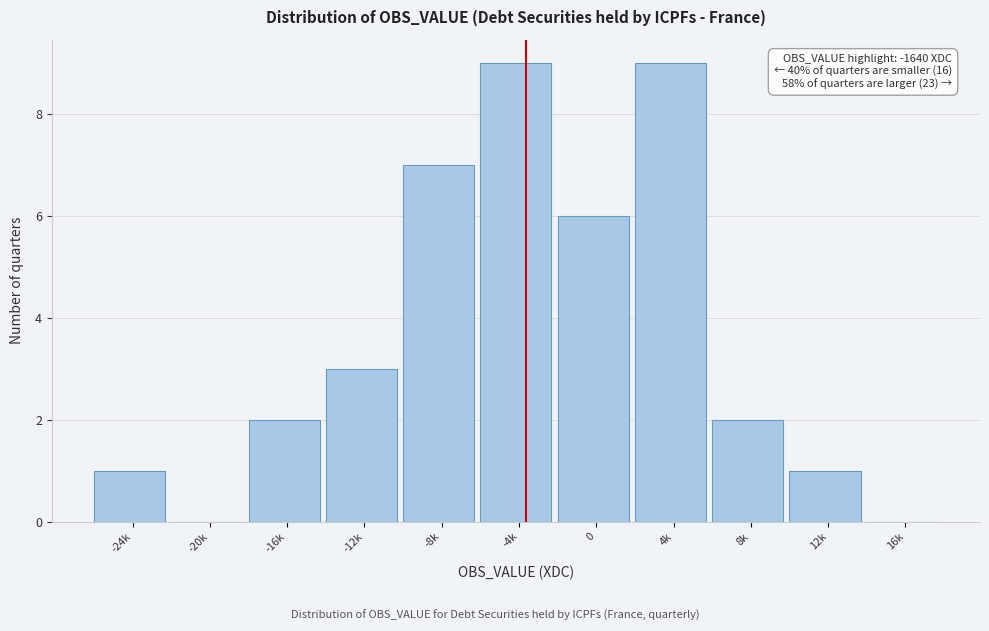

Reading left to right, transcribe all the data shown in this chart.

-24k=1	-20k=0	-16k=2	-12k=3	-8k=7	-4k=9	0=6	4k=9	8k=2	12k=1	16k=0